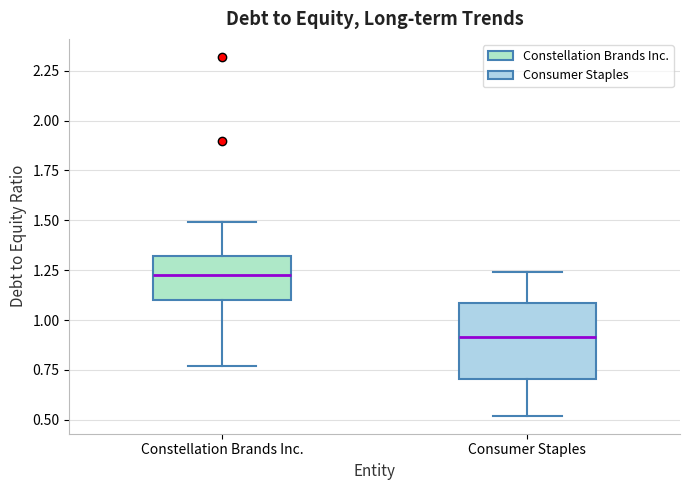

Which box has the lowest median line?

Consumer Staples